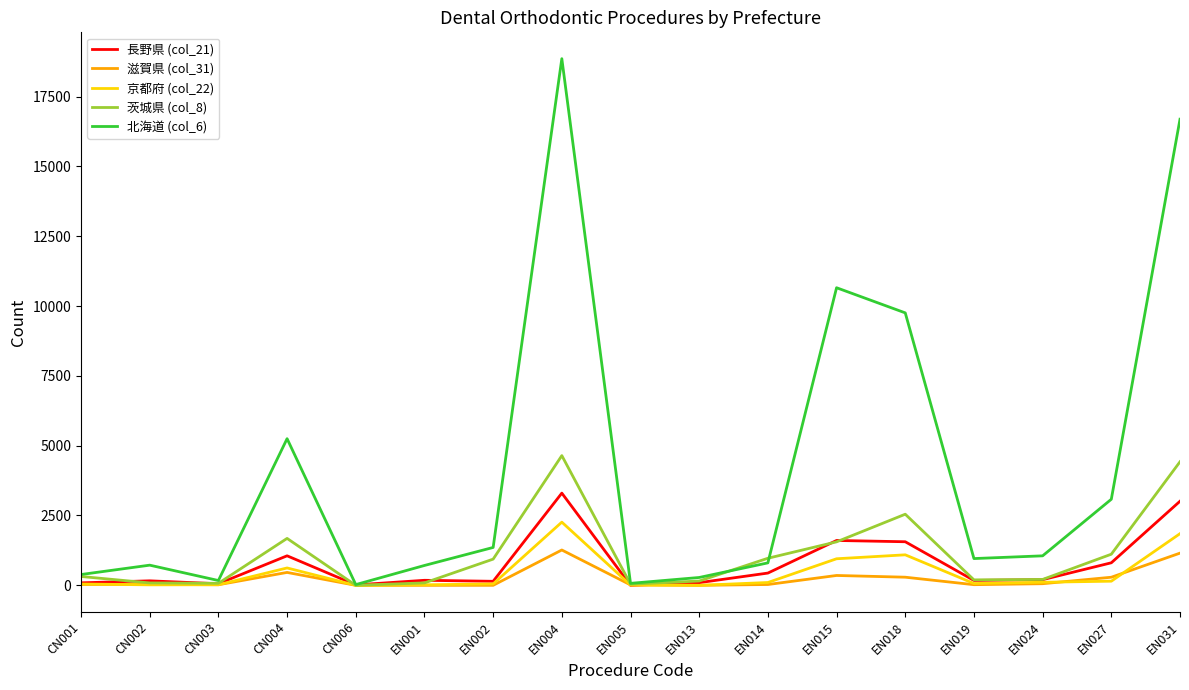

What is the difference between the maximum and minimum values in the 滋賀県 (col_31) series?

1265